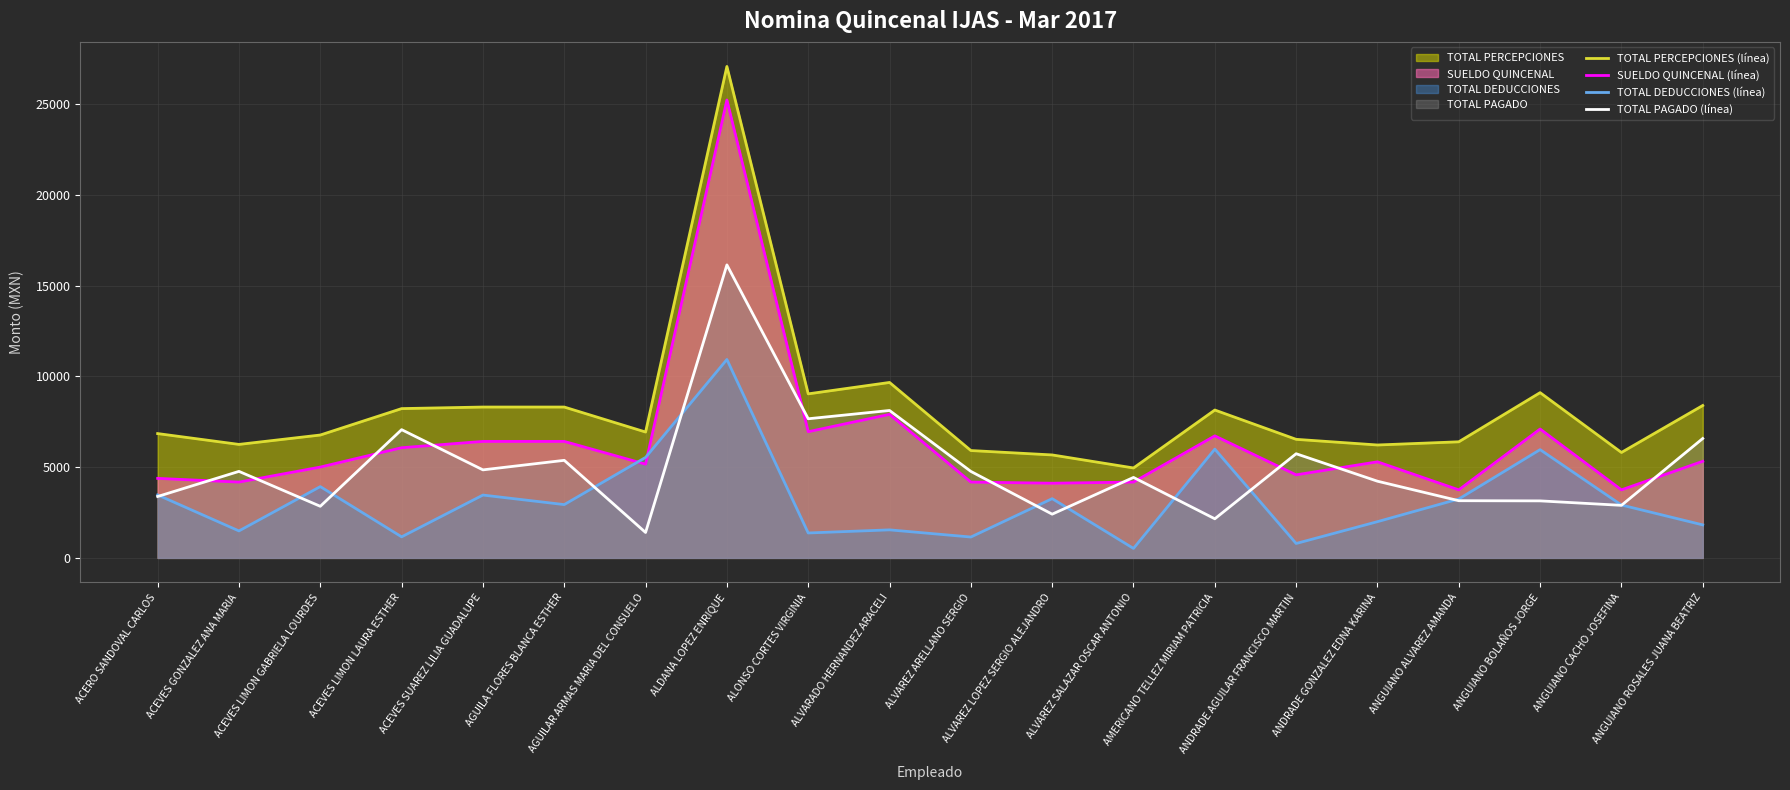

At which label is TOTAL PAGADO (línea) closest to 8774?

ALVARADO HERNANDEZ ARACELI